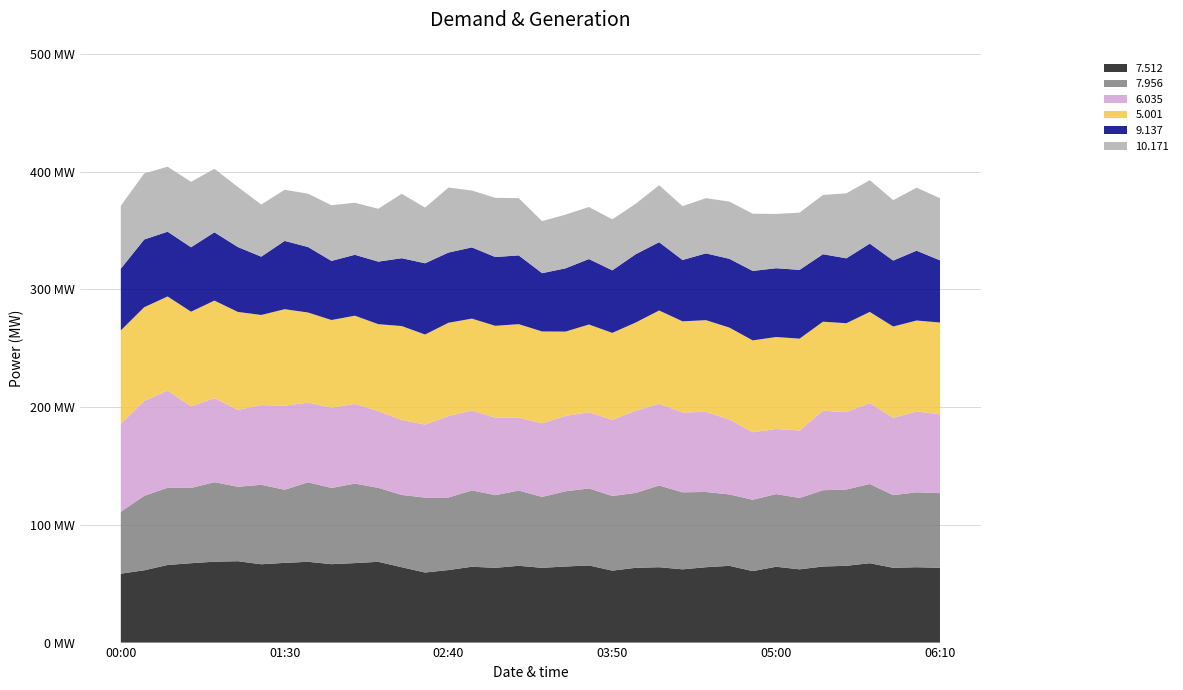

Reading left to right, transcribe all the data shown in this chart.

7.512: 58.5	61.4	65.9	67.4	68.7	69.1	66.5	67.7	68.6	66.6	67.5	68.6	64.0	59.5	61.6	64.4	63.5	65.2	63.5	64.6	65.5	61.1	63.5	64.0	62.2	64.0	65.2	60.7	64.4	62.2	64.6	65.2	67.4	63.5	64.0	63.5
7.956: 52.6	63.2	65.6	63.9	67.5	63.2	67.5	62.1	67.5	64.7	67.5	62.8	61.4	63.6	61.6	64.8	61.7	63.9	60.2	63.9	65.4	63.4	63.6	69.4	65.4	63.9	60.6	60.6	61.7	60.6	64.8	64.8	67.3	61.7	63.6	63.4
6.035: 74.8	80.6	82.5	69.3	71.4	65.3	67.7	71.4	67.7	68.2	67.7	65.2	63.7	62.0	69.2	67.9	65.7	62.0	62.5	64.0	64.7	64.7	69.8	69.4	67.8	68.0	63.7	57.3	55.3	57.3	67.5	65.7	68.7	65.7	68.6	67.0
5.001: 79.2	79.6	79.9	80.4	82.8	83.2	76.5	81.9	76.5	74.4	74.9	73.8	79.7	76.5	79.2	78.0	78.1	79.3	78.0	71.6	74.5	73.8	74.9	79.2	77.4	77.9	78.0	78.0	78.1	78.0	75.6	75.5	77.4	77.5	77.3	77.9
9.137: 52.4	57.5	55.0	54.7	58.0	55.1	49.5	58.0	55.6	50.2	51.7	53.1	57.6	60.5	59.6	60.5	58.4	58.4	49.5	53.7	55.6	53.1	58.0	58.0	52.1	56.7	58.4	59.0	58.4	58.4	57.3	55.1	58.0	56.0	59.3	52.8
10.171: 53.5	56.1	55.2	55.6	53.9	51.0	44.3	43.4	45.3	47.3	44.2	44.9	54.7	47.3	55.2	48.3	50.3	48.6	44.2	45.6	44.2	43.3	42.9	48.4	45.7	46.9	48.6	48.6	46.1	48.6	50.3	55.2	53.9	51.3	53.5	52.8